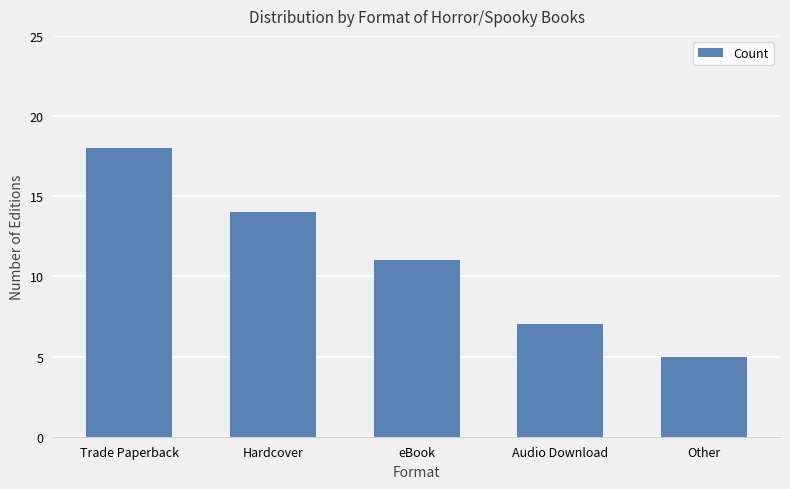

What is the label of the 5th bar from the right?

Trade Paperback